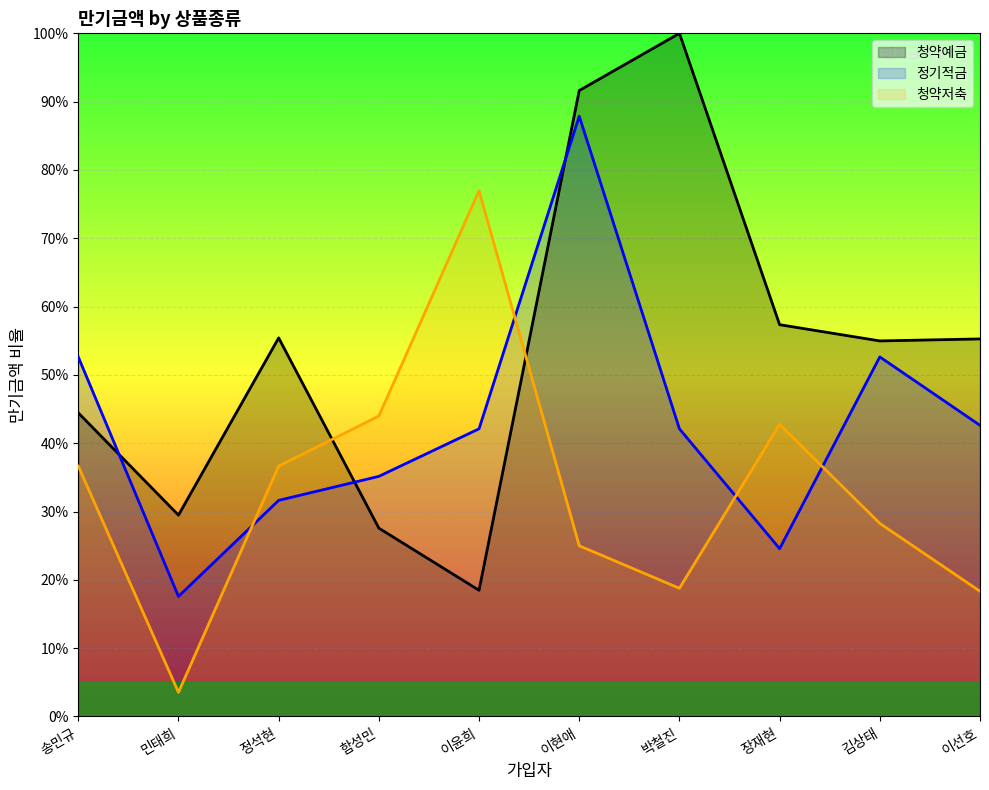

What is the difference between the highest and lowest values at 민태희?

25.9